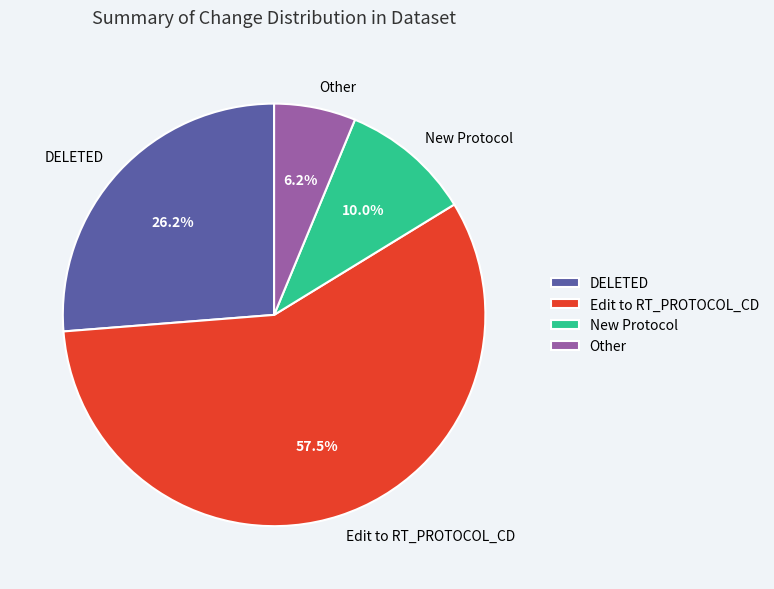

True or false: DELETED accounts for 34% of the total.

False